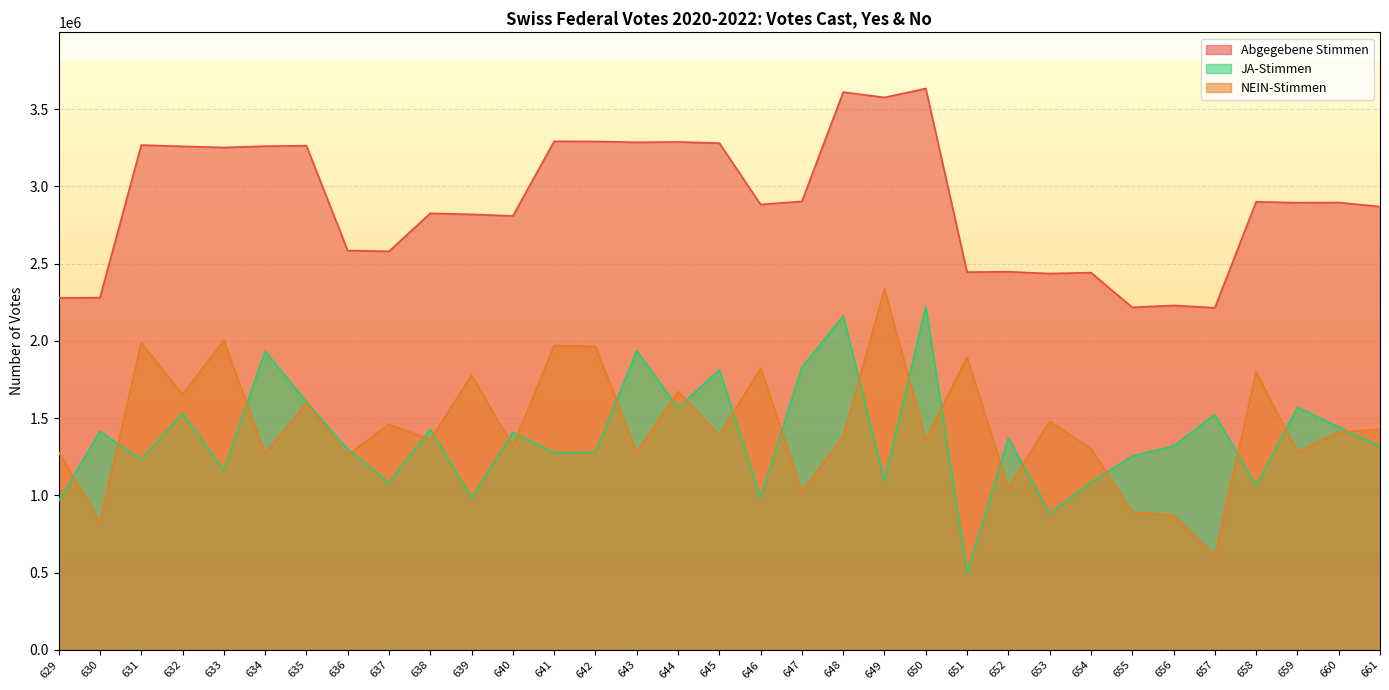

What is the value of the Abgegebene Stimmen point at the 8th from the left?

2584840